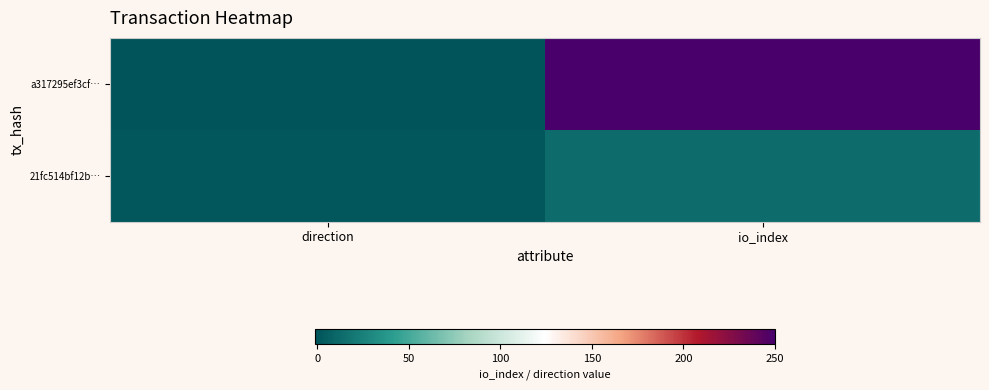

Reading left to right, list all the values displayed in this chart.

a317295ef3cf…: direction=-1	io_index=250
21fc514bf12b…: direction=1	io_index=13